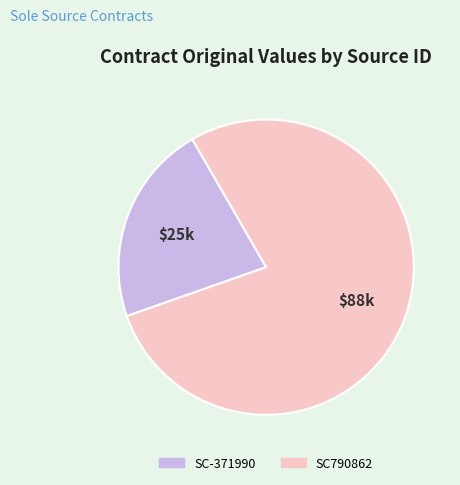

Rank the categories by value from highest to lowest.

SC790862, SC-371990